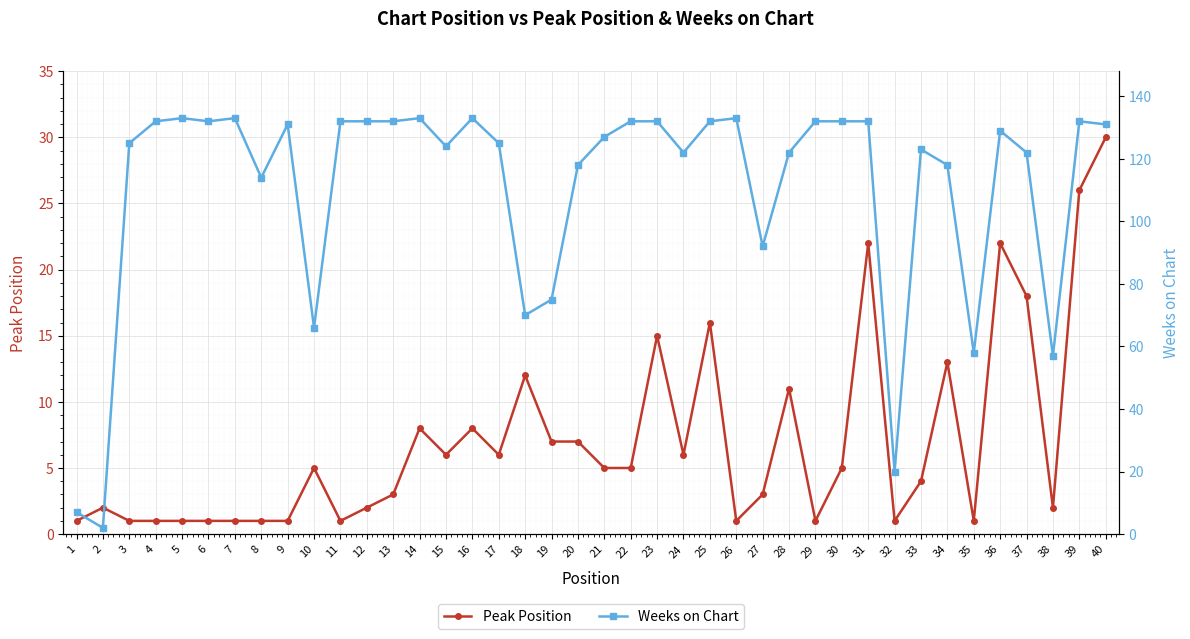

Rank the series at 18 from lowest to highest value.

Peak Position, Weeks on Chart